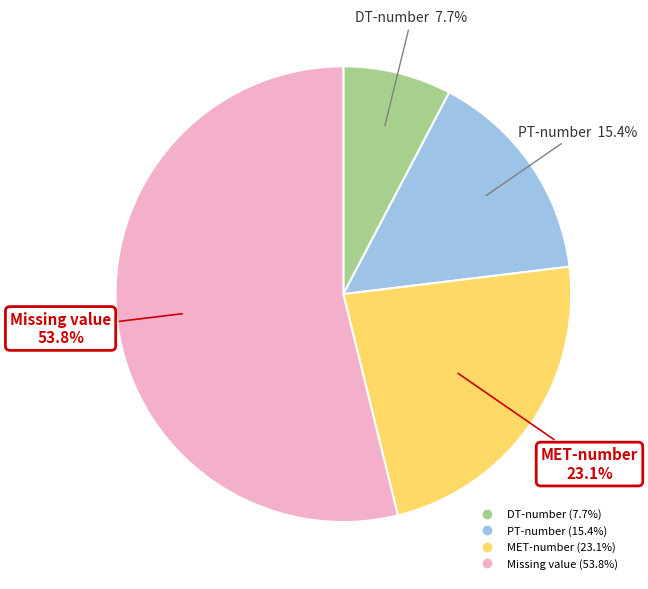

What is the majority slice?

Missing value